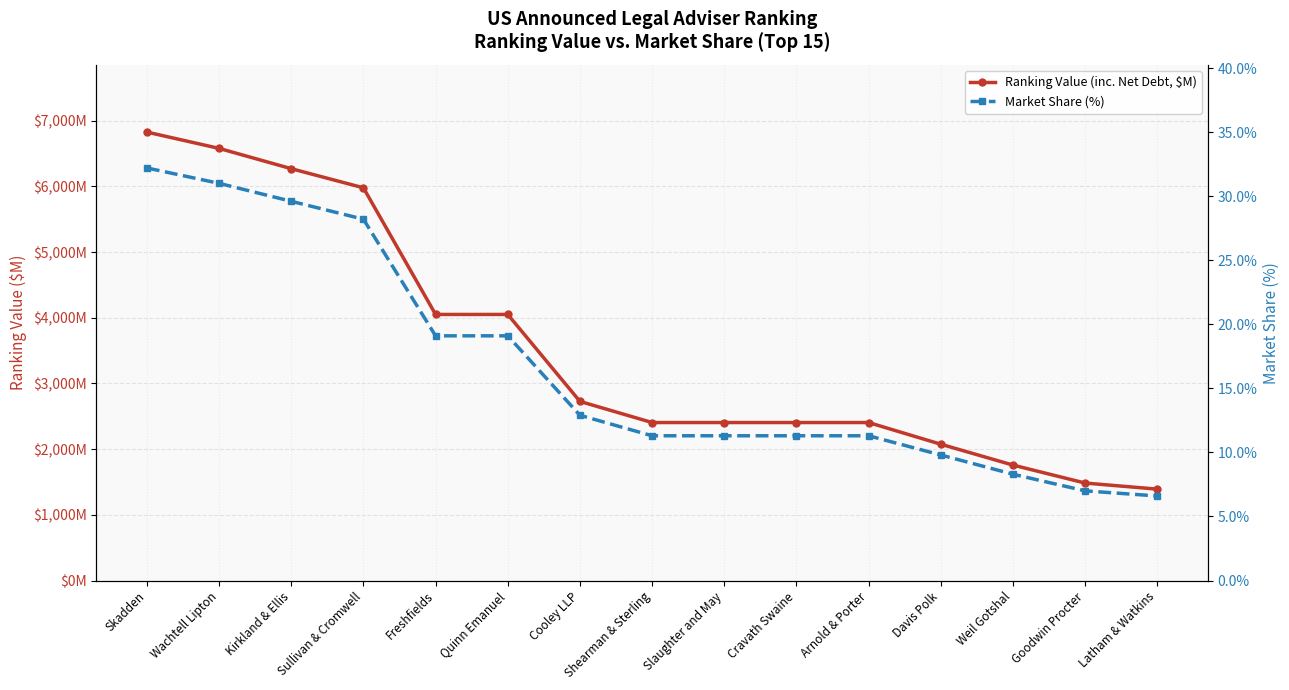

True or false: Market Share (%) and Ranking Value (inc. Net Debt, $M) intersect in this chart.

False